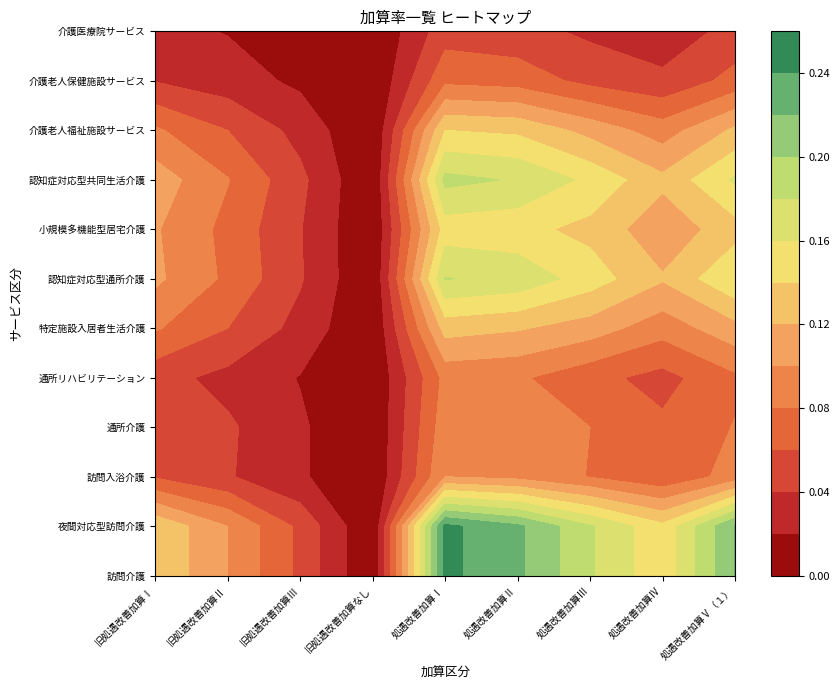

Reading right to left, transcribe all the data shown in this chart.

訪問介護: 処遇改善加算Ⅴ（１）=0.2	処遇改善加算Ⅳ=0.1	処遇改善加算Ⅲ=0.2	処遇改善加算Ⅱ=0.2	処遇改善加算Ⅰ=0.2	旧処遇改善加算なし=0.0	旧処遇改善加算Ⅲ=0.1	旧処遇改善加算Ⅱ=0.1	旧処遇改善加算Ⅰ=0.1
夜間対応型訪問介護: 処遇改善加算Ⅴ（１）=0.2	処遇改善加算Ⅳ=0.1	処遇改善加算Ⅲ=0.2	処遇改善加算Ⅱ=0.2	処遇改善加算Ⅰ=0.2	旧処遇改善加算なし=0.0	旧処遇改善加算Ⅲ=0.1	旧処遇改善加算Ⅱ=0.1	旧処遇改善加算Ⅰ=0.1
訪問入浴介護: 処遇改善加算Ⅴ（１）=0.1	処遇改善加算Ⅳ=0.1	処遇改善加算Ⅲ=0.1	処遇改善加算Ⅱ=0.1	処遇改善加算Ⅰ=0.1	旧処遇改善加算なし=0.0	旧処遇改善加算Ⅲ=0.0	旧処遇改善加算Ⅱ=0.0	旧処遇改善加算Ⅰ=0.1
通所介護: 処遇改善加算Ⅴ（１）=0.1	処遇改善加算Ⅳ=0.1	処遇改善加算Ⅲ=0.1	処遇改善加算Ⅱ=0.1	処遇改善加算Ⅰ=0.1	旧処遇改善加算なし=0.0	旧処遇改善加算Ⅲ=0.0	旧処遇改善加算Ⅱ=0.0	旧処遇改善加算Ⅰ=0.1
通所リハビリテーション: 処遇改善加算Ⅴ（１）=0.1	処遇改善加算Ⅳ=0.1	処遇改善加算Ⅲ=0.1	処遇改善加算Ⅱ=0.1	処遇改善加算Ⅰ=0.1	旧処遇改善加算なし=0.0	旧処遇改善加算Ⅲ=0.0	旧処遇改善加算Ⅱ=0.0	旧処遇改善加算Ⅰ=0.0
特定施設入居者生活介護: 処遇改善加算Ⅴ（１）=0.1	処遇改善加算Ⅳ=0.1	処遇改善加算Ⅲ=0.1	処遇改善加算Ⅱ=0.1	処遇改善加算Ⅰ=0.1	旧処遇改善加算なし=0.0	旧処遇改善加算Ⅲ=0.0	旧処遇改善加算Ⅱ=0.1	旧処遇改善加算Ⅰ=0.1
認知症対応型通所介護: 処遇改善加算Ⅴ（１）=0.2	処遇改善加算Ⅳ=0.1	処遇改善加算Ⅲ=0.1	処遇改善加算Ⅱ=0.2	処遇改善加算Ⅰ=0.2	旧処遇改善加算なし=0.0	旧処遇改善加算Ⅲ=0.0	旧処遇改善加算Ⅱ=0.1	旧処遇改善加算Ⅰ=0.1
小規模多機能型居宅介護: 処遇改善加算Ⅴ（１）=0.1	処遇改善加算Ⅳ=0.1	処遇改善加算Ⅲ=0.1	処遇改善加算Ⅱ=0.1	処遇改善加算Ⅰ=0.1	旧処遇改善加算なし=0.0	旧処遇改善加算Ⅲ=0.0	旧処遇改善加算Ⅱ=0.1	旧処遇改善加算Ⅰ=0.1
認知症対応型共同生活介護: 処遇改善加算Ⅴ（１）=0.2	処遇改善加算Ⅳ=0.1	処遇改善加算Ⅲ=0.2	処遇改善加算Ⅱ=0.2	処遇改善加算Ⅰ=0.2	旧処遇改善加算なし=0.0	旧処遇改善加算Ⅲ=0.0	旧処遇改善加算Ⅱ=0.1	旧処遇改善加算Ⅰ=0.1
介護老人福祉施設サービス: 処遇改善加算Ⅴ（１）=0.1	処遇改善加算Ⅳ=0.1	処遇改善加算Ⅲ=0.1	処遇改善加算Ⅱ=0.1	処遇改善加算Ⅰ=0.1	旧処遇改善加算なし=0.0	旧処遇改善加算Ⅲ=0.0	旧処遇改善加算Ⅱ=0.1	旧処遇改善加算Ⅰ=0.1
介護老人保健施設サービス: 処遇改善加算Ⅴ（１）=0.1	処遇改善加算Ⅳ=0.0	処遇改善加算Ⅲ=0.1	処遇改善加算Ⅱ=0.1	処遇改善加算Ⅰ=0.1	旧処遇改善加算なし=0.0	旧処遇改善加算Ⅲ=0.0	旧処遇改善加算Ⅱ=0.0	旧処遇改善加算Ⅰ=0.0
介護医療院サービス: 処遇改善加算Ⅴ（１）=0.0	処遇改善加算Ⅳ=0.0	処遇改善加算Ⅲ=0.0	処遇改善加算Ⅱ=0.0	処遇改善加算Ⅰ=0.1	旧処遇改善加算なし=0.0	旧処遇改善加算Ⅲ=0.0	旧処遇改善加算Ⅱ=0.0	旧処遇改善加算Ⅰ=0.0